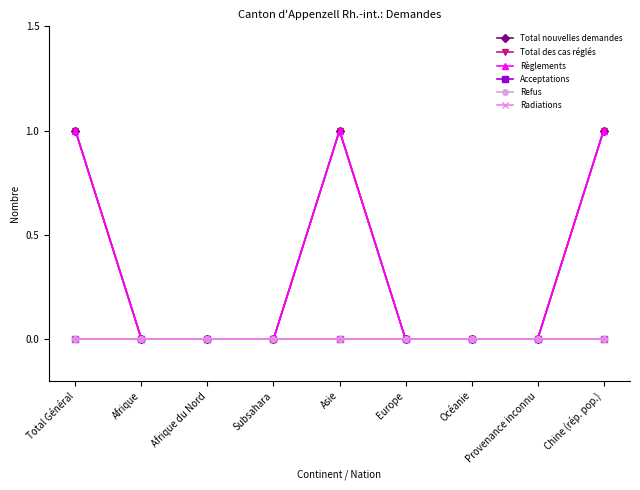

Reading left to right, transcribe all the data shown in this chart.

Total nouvelles demandes: Total Général=1	Afrique=0	Afrique du Nord=0	Subsahara=0	Asie=1	Europe=0	Océanie=0	Provenance inconnu=0	Chine (rép. pop.)=1
Total des cas réglés: Total Général=1	Afrique=0	Afrique du Nord=0	Subsahara=0	Asie=1	Europe=0	Océanie=0	Provenance inconnu=0	Chine (rép. pop.)=1
Règlements: Total Général=1	Afrique=0	Afrique du Nord=0	Subsahara=0	Asie=1	Europe=0	Océanie=0	Provenance inconnu=0	Chine (rép. pop.)=1
Acceptations: Total Général=0	Afrique=0	Afrique du Nord=0	Subsahara=0	Asie=0	Europe=0	Océanie=0	Provenance inconnu=0	Chine (rép. pop.)=0
Refus: Total Général=0	Afrique=0	Afrique du Nord=0	Subsahara=0	Asie=0	Europe=0	Océanie=0	Provenance inconnu=0	Chine (rép. pop.)=0
Radiations: Total Général=0	Afrique=0	Afrique du Nord=0	Subsahara=0	Asie=0	Europe=0	Océanie=0	Provenance inconnu=0	Chine (rép. pop.)=0